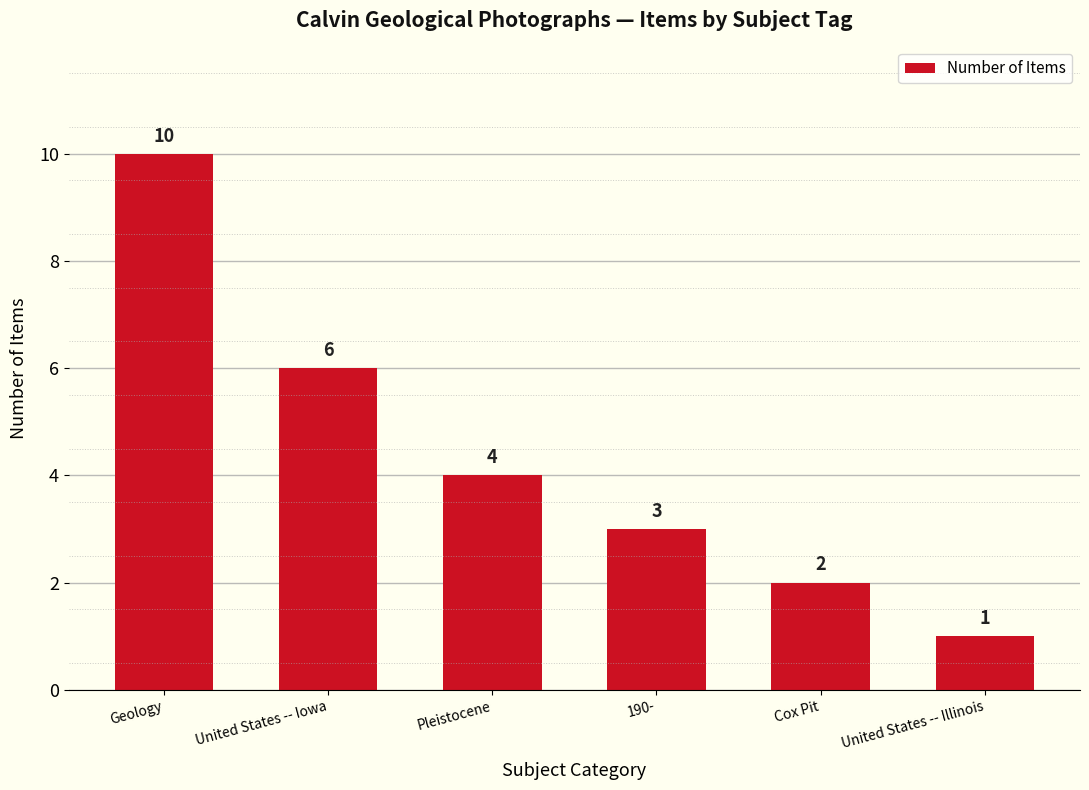

What is the smallest value displayed?

1